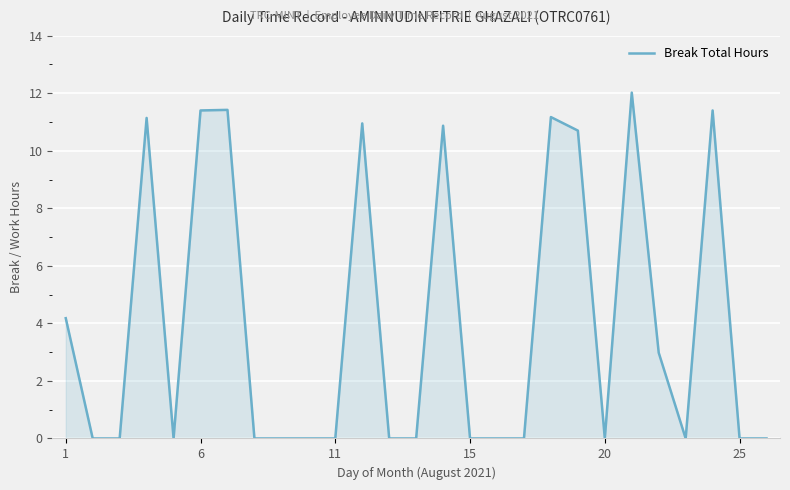

What is the maximum value shown in the chart?

12.0